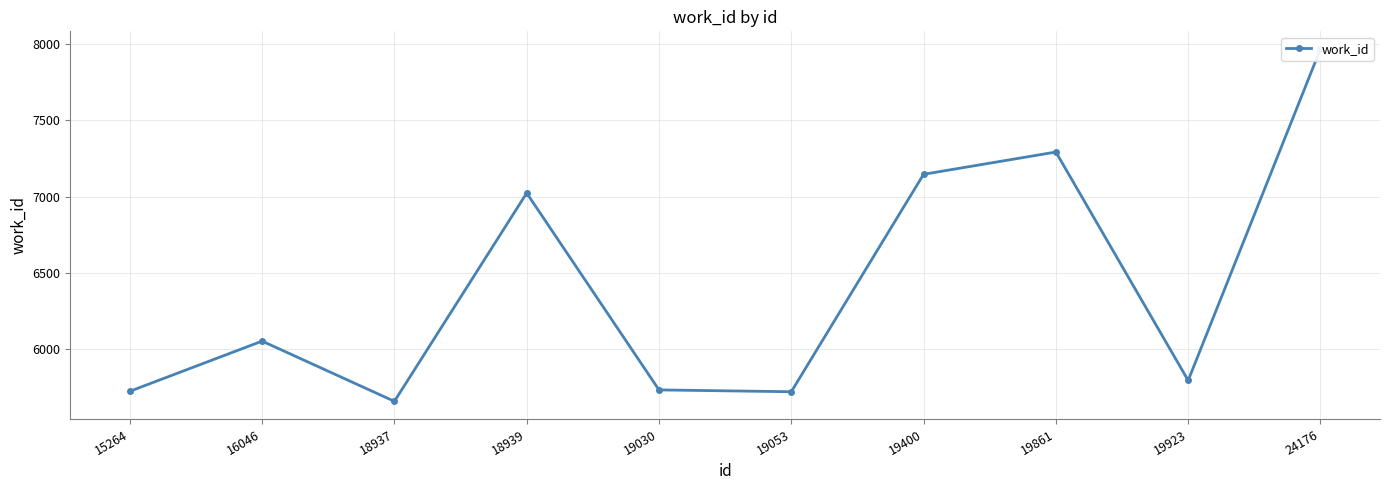

What is the value of the 8th point from the left?

7293